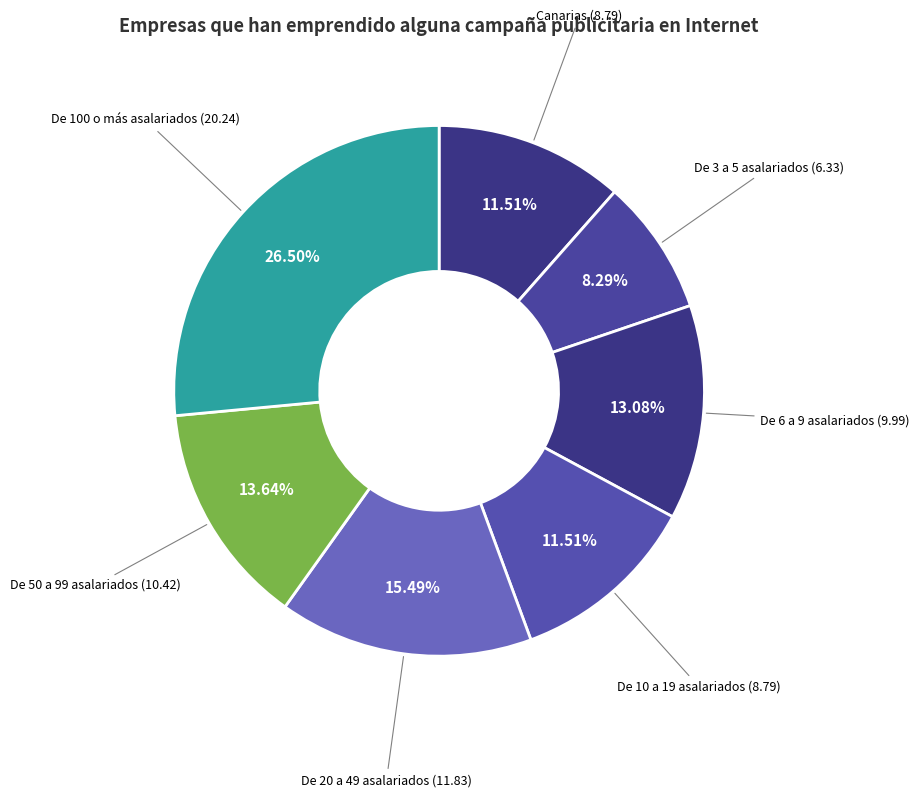

Is there a majority slice in this chart?

No